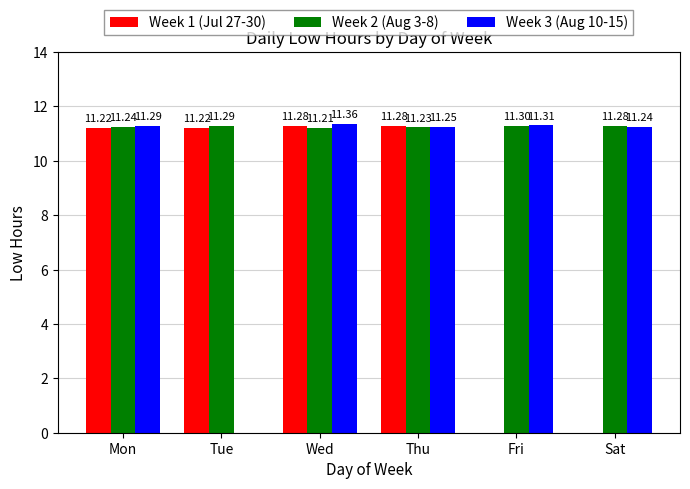

Which series has the largest total across all categories?

Week 2 (Aug 3-8)